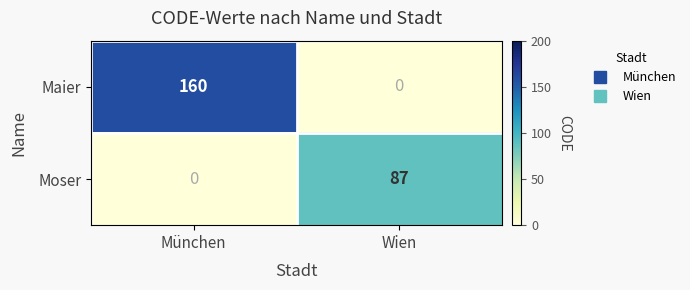

Which category has the lowest value in the Moser series?

München